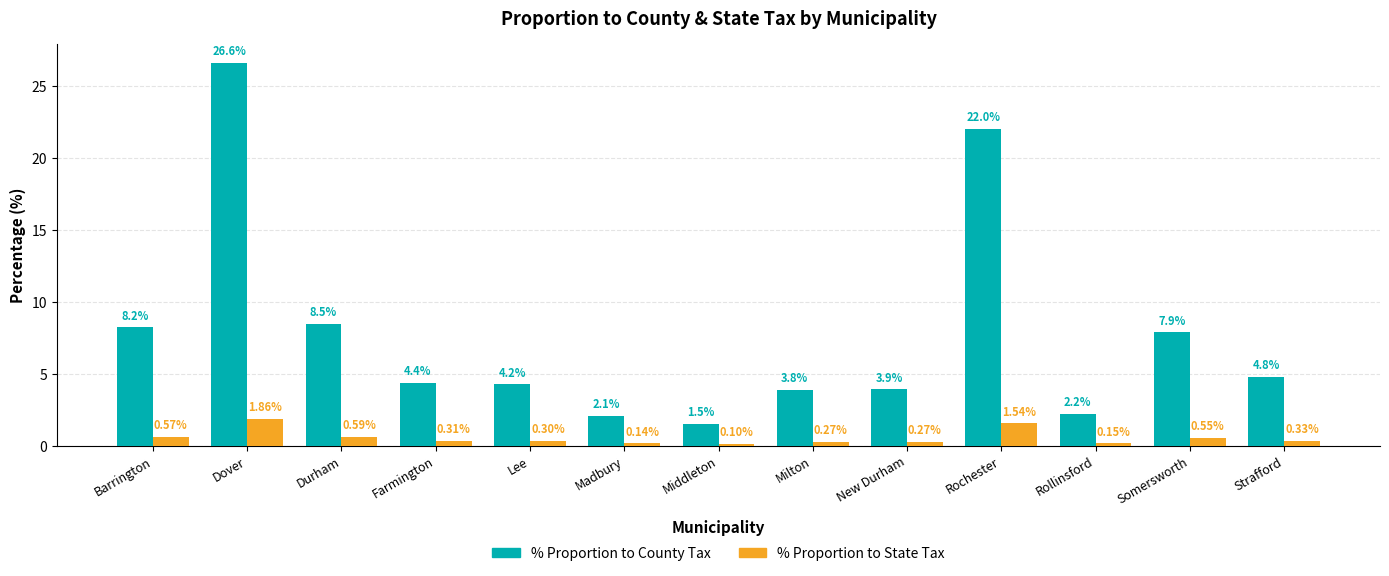

Is the value of % Proportion to State Tax at Rochester greater than the value of % Proportion to County Tax at Strafford?

No